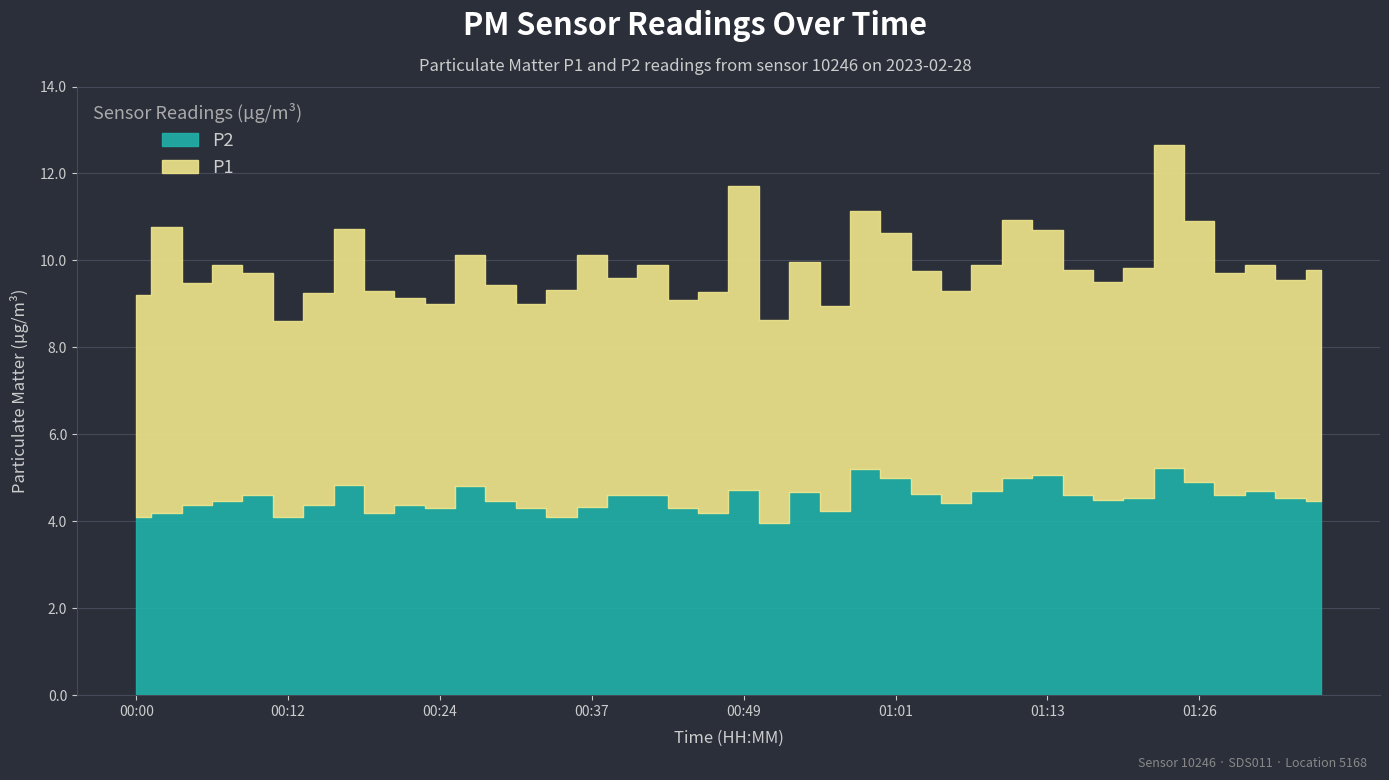

What is the label of the 13th point from the right?

01:06